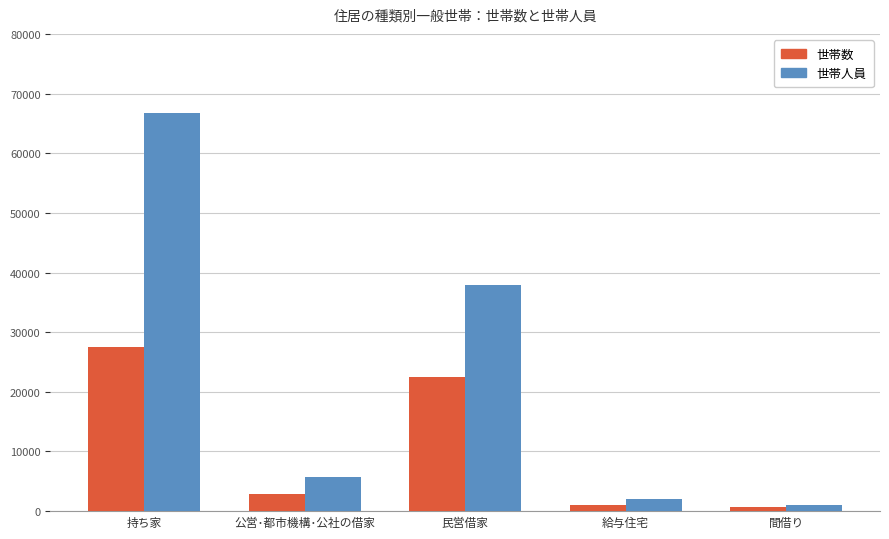

How many groups of bars are there?

5